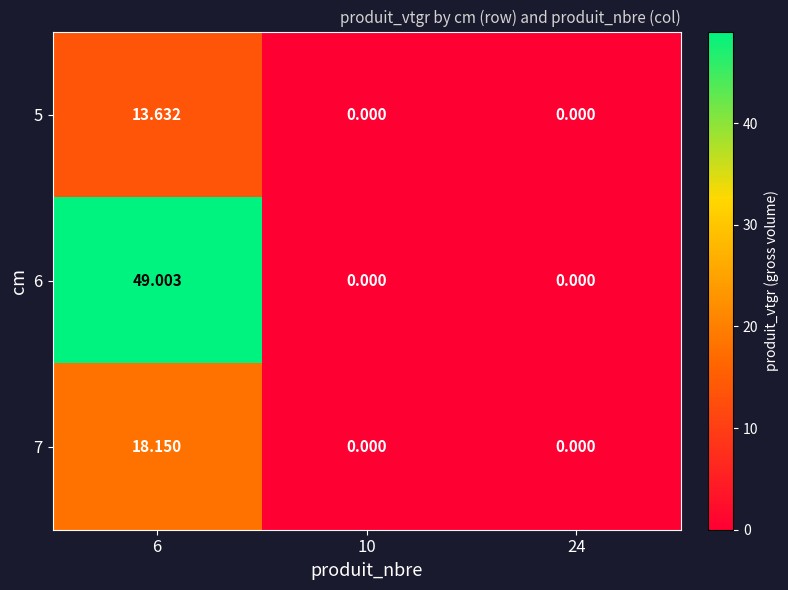

At which category does the chart reach its peak across all series?

6